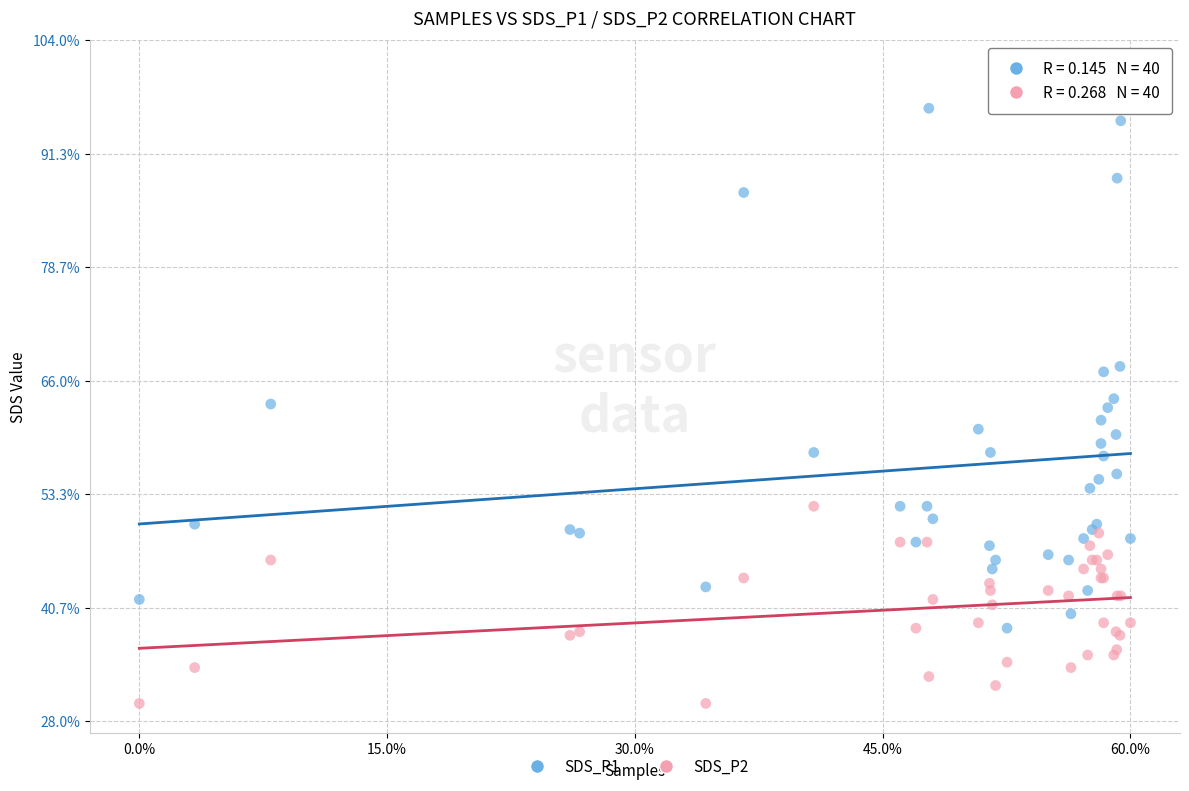

What are all the series names shown in the legend?

SDS_P1, SDS_P2